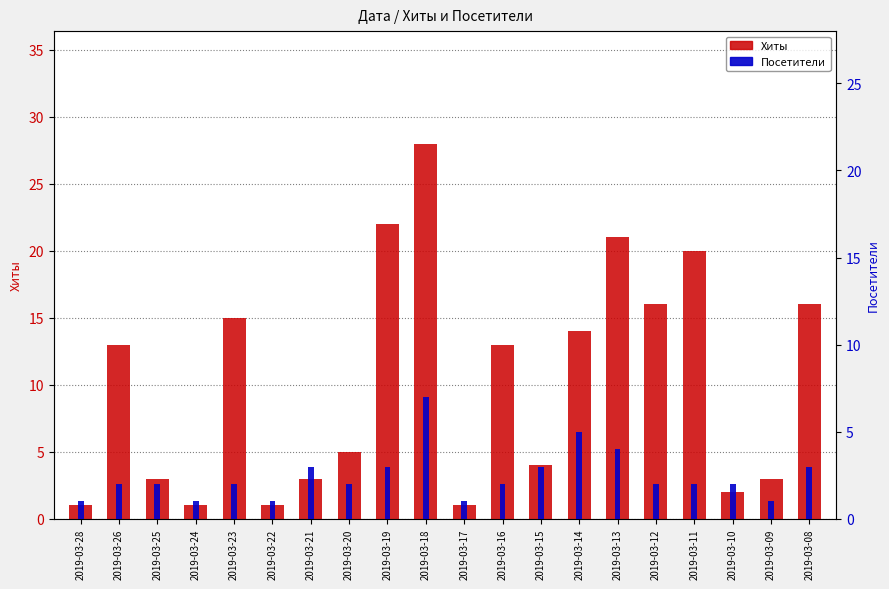

How many bars are there in total?

40